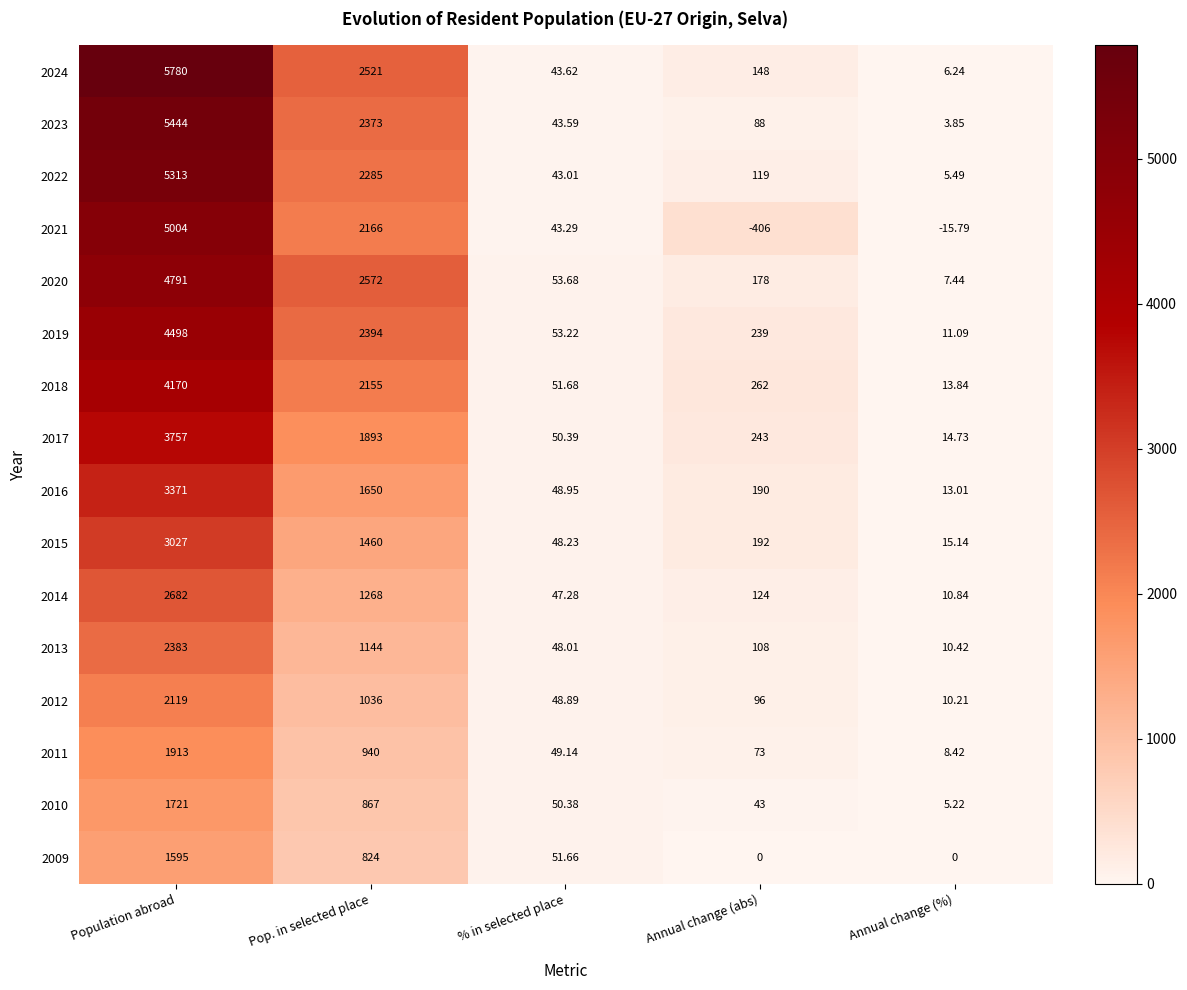

Which label corresponds to the largest value in the chart?

Population abroad